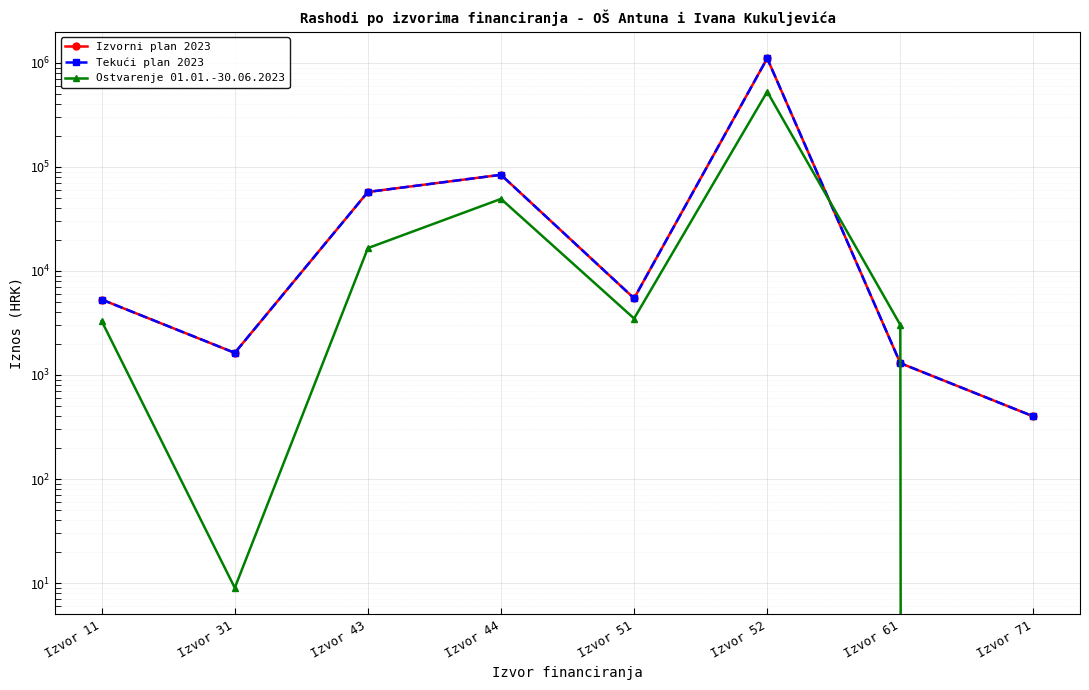

Between Izvor 44 and Izvor 52, which series saw the biggest shift?

Izvorni plan 2023